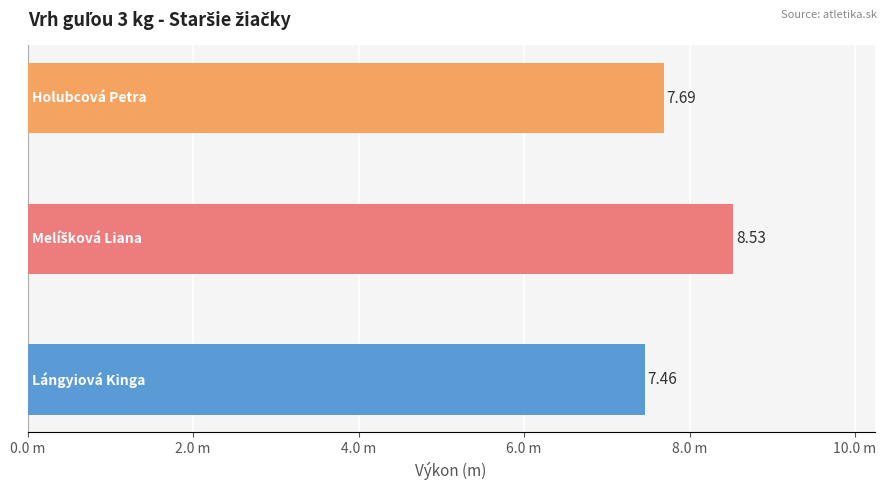

Are the bars horizontal?

Yes